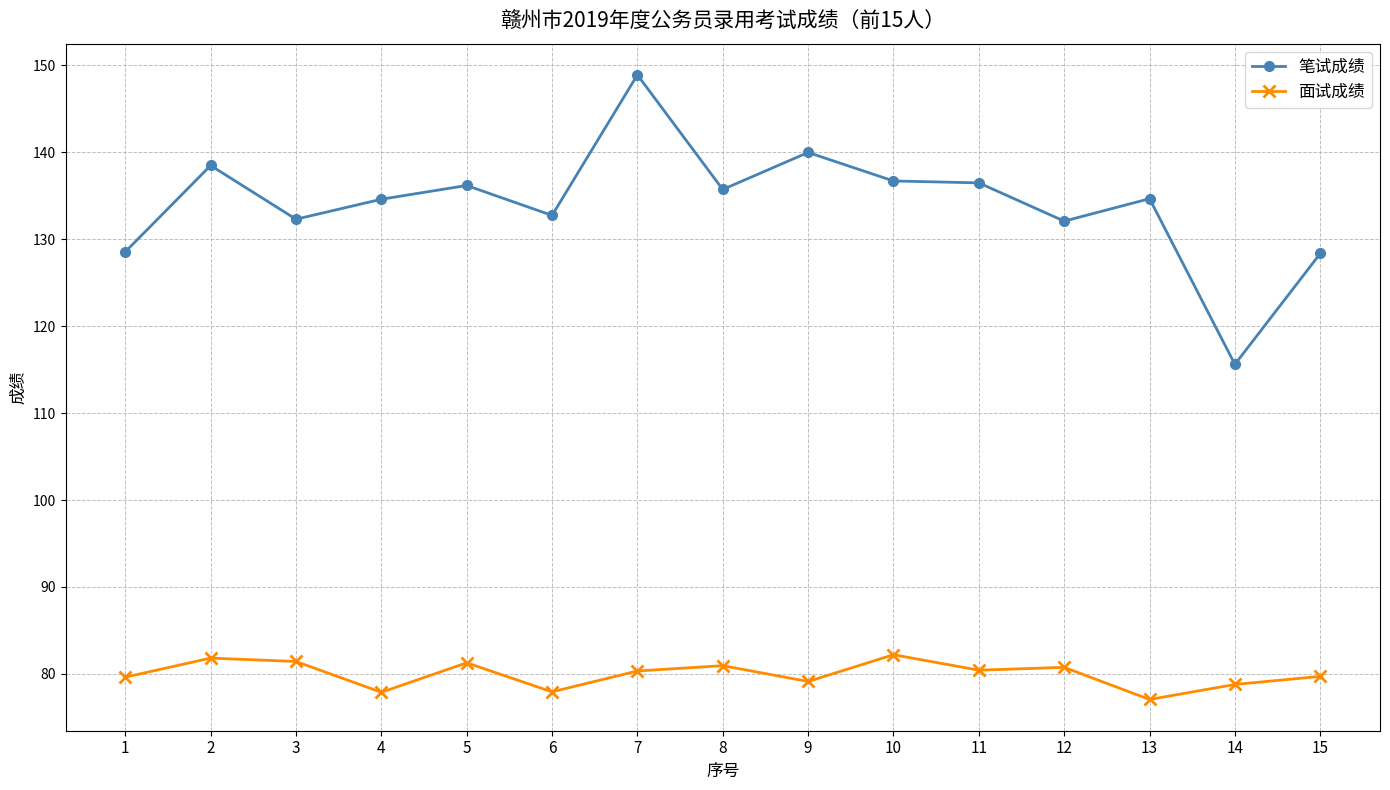

How many lines are shown in the chart?

2